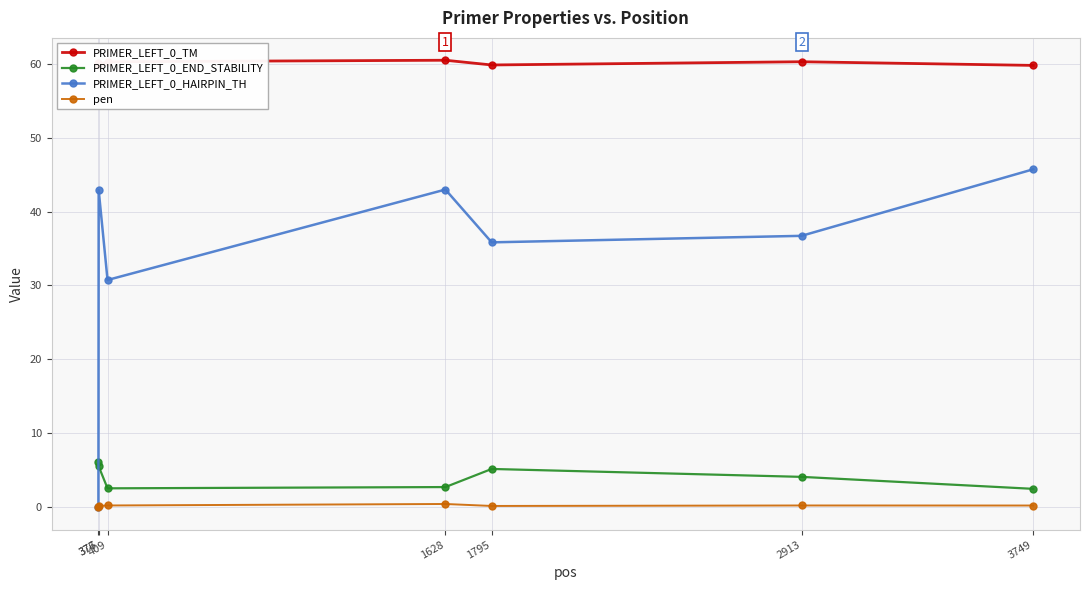

Which series has the largest total across all categories?

PRIMER_LEFT_0_TM